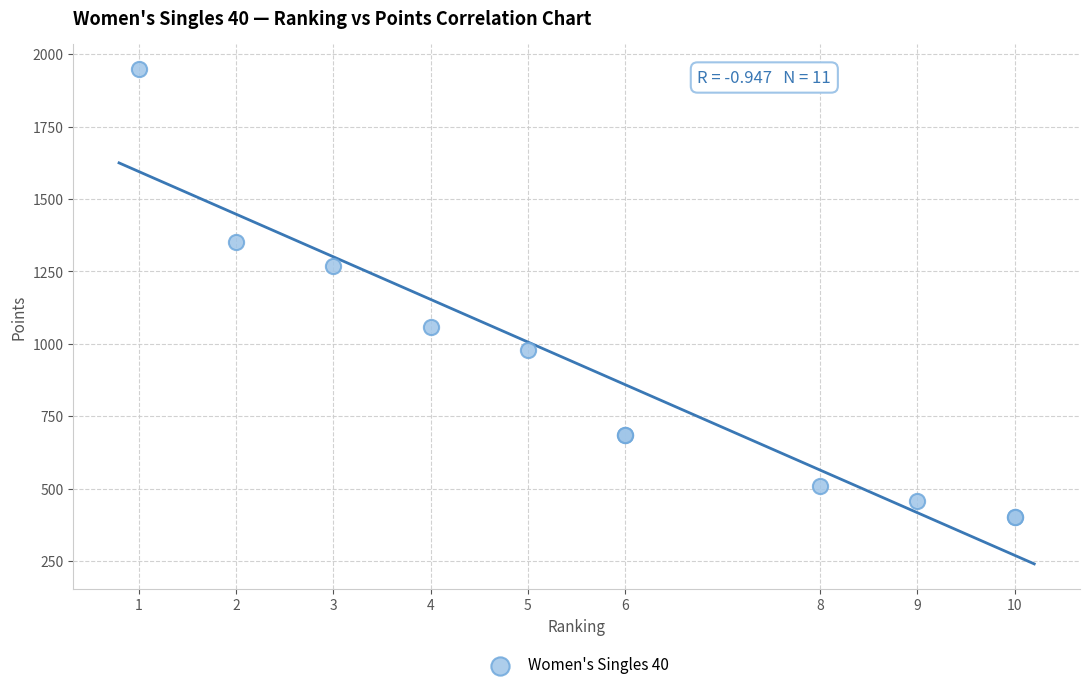

What Y value in the scatter plot is closest to 1176?

1267.5